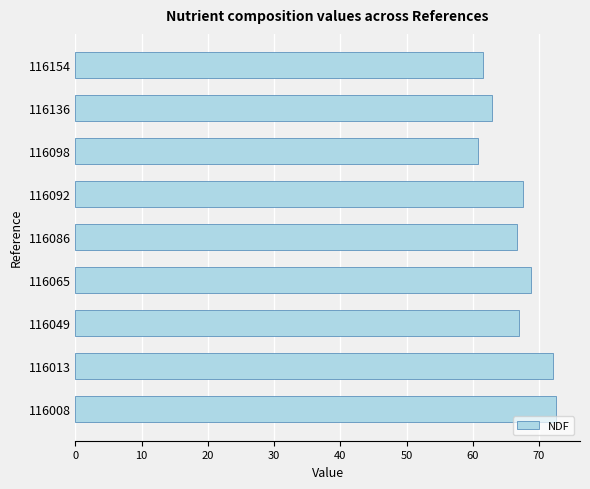

What is the maximum value shown in the chart?

72.6